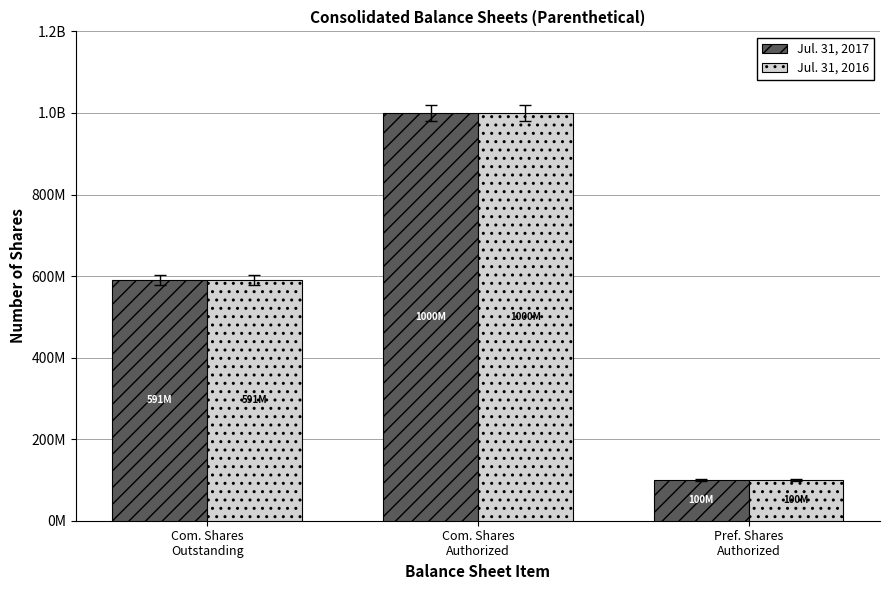

Which series has the largest total across all categories?

Jul. 31, 2017